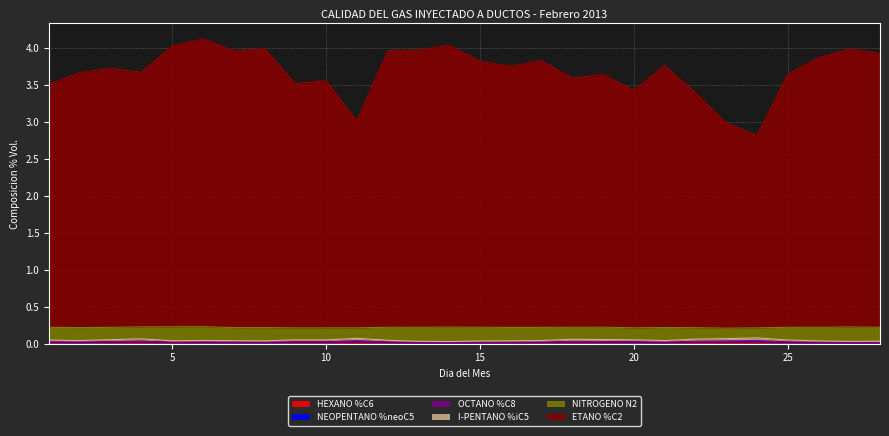

True or false: I-PENTANO %iC5 has a value of 0.1 at 11.

False